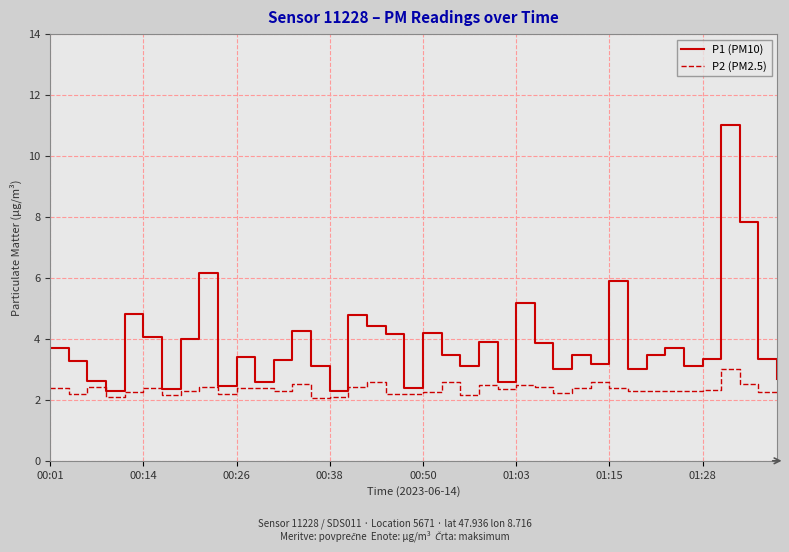

What is the maximum value for P1 (PM10)?

11.0